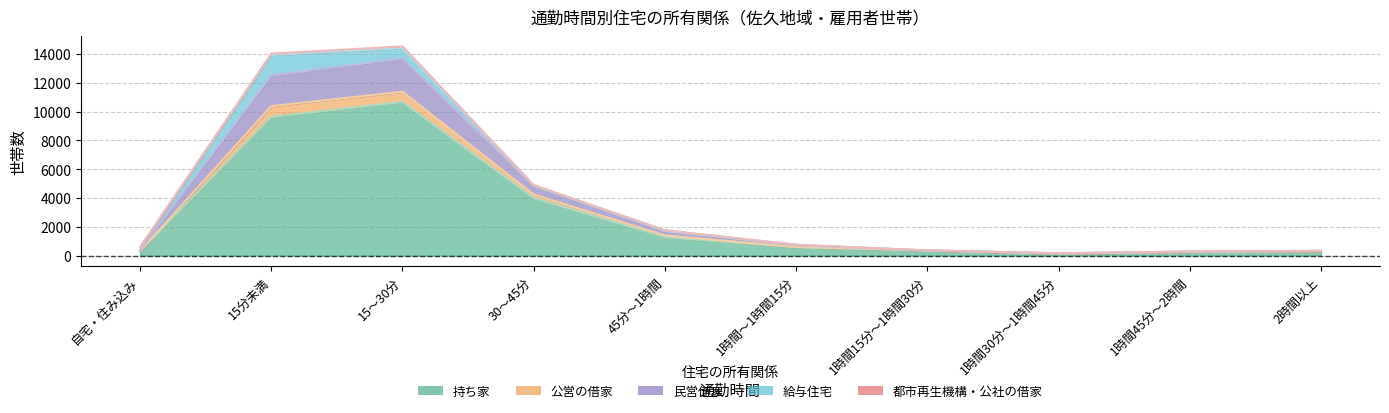

True or false: 公営の借家 and 都市再生機構・公社の借家 intersect in this chart.

False